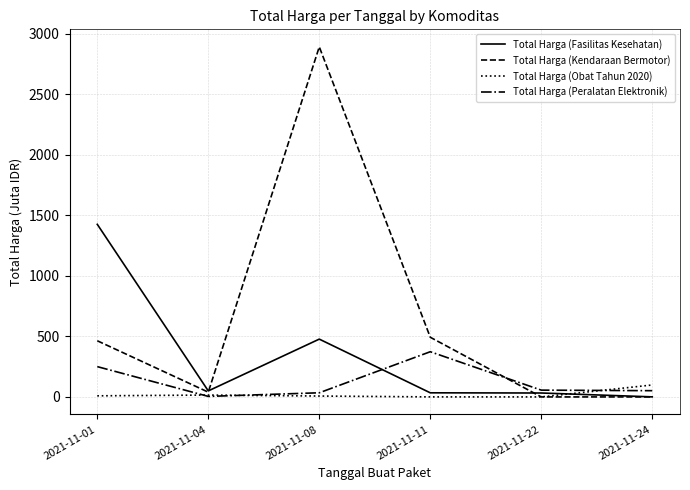

Which series changed the most between 2021-11-04 and 2021-11-08?

Total Harga (Kendaraan Bermotor)